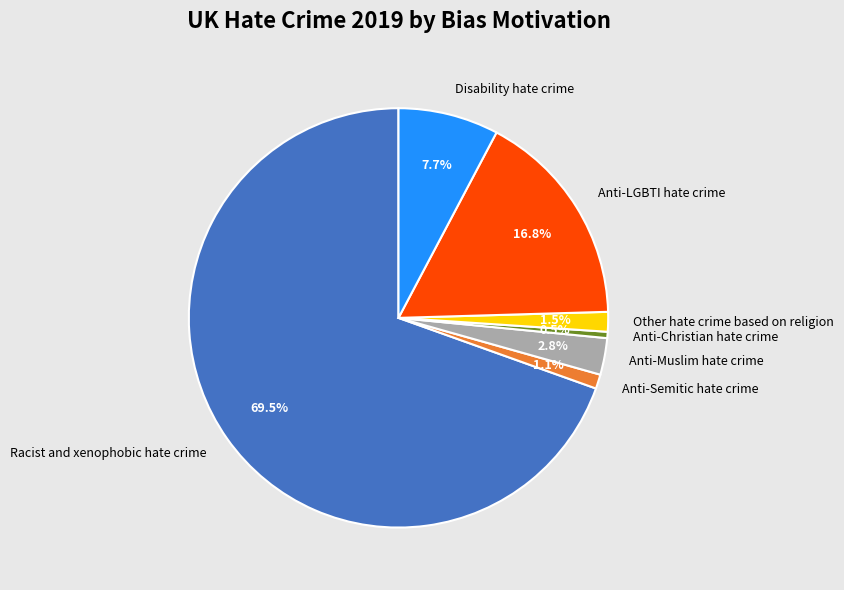

Between Anti-Christian hate crime and Anti-LGBTI hate crime, which is larger?

Anti-LGBTI hate crime